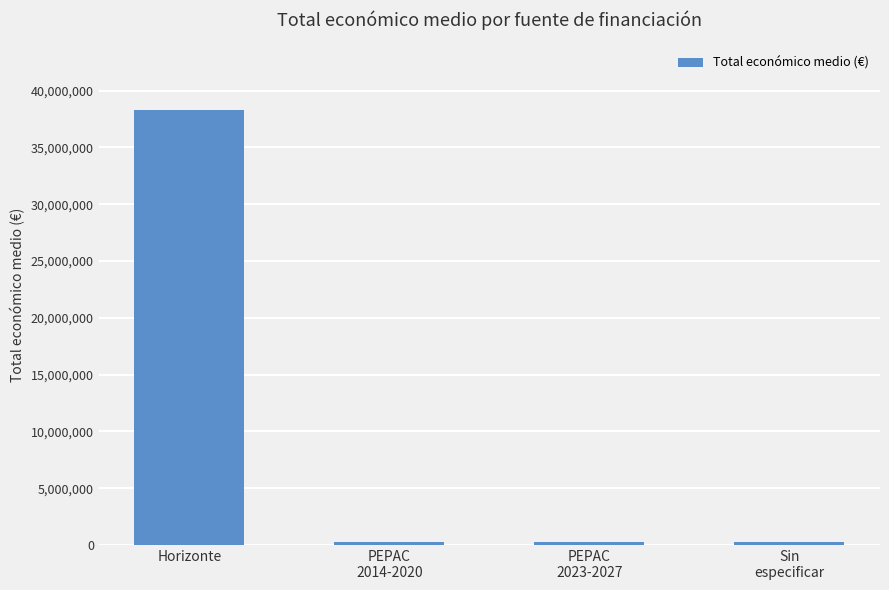

What is the difference between the maximum and minimum values?

38035579